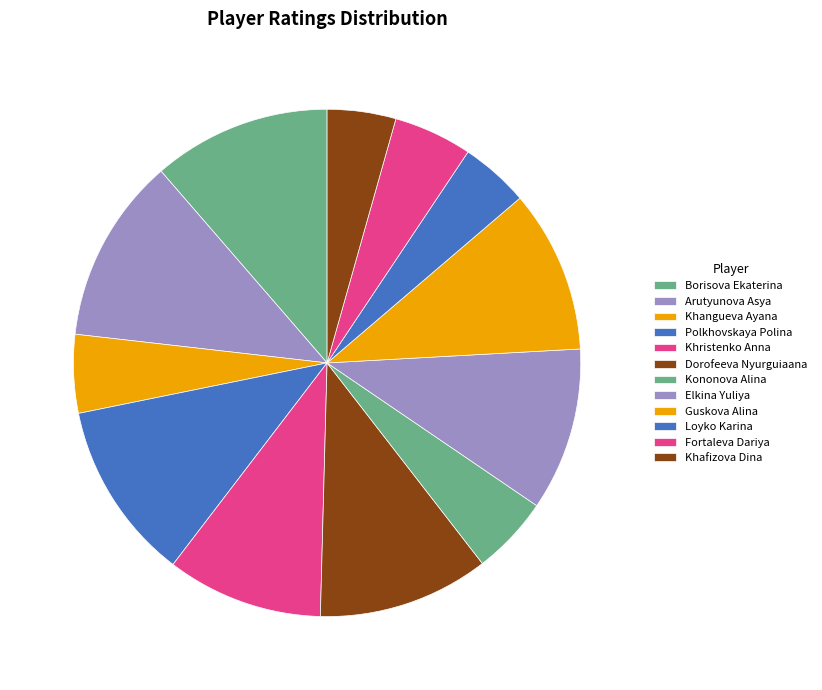

How many slices are in this pie chart?

12